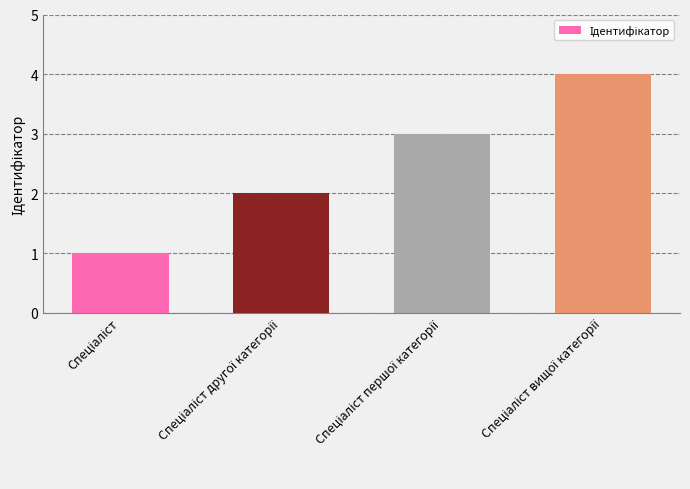

Count the values in the range 2 to 4.

3